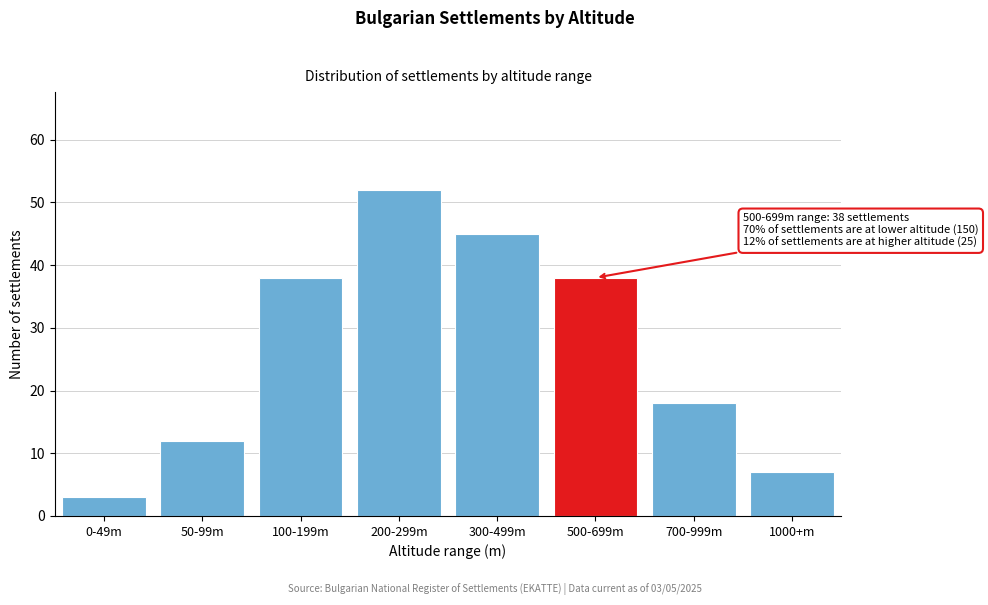

Reading left to right, list all the values displayed in this chart.

0-49m=3	50-99m=12	100-199m=38	200-299m=52	300-499m=45	500-699m=38	700-999m=18	1000+m=7